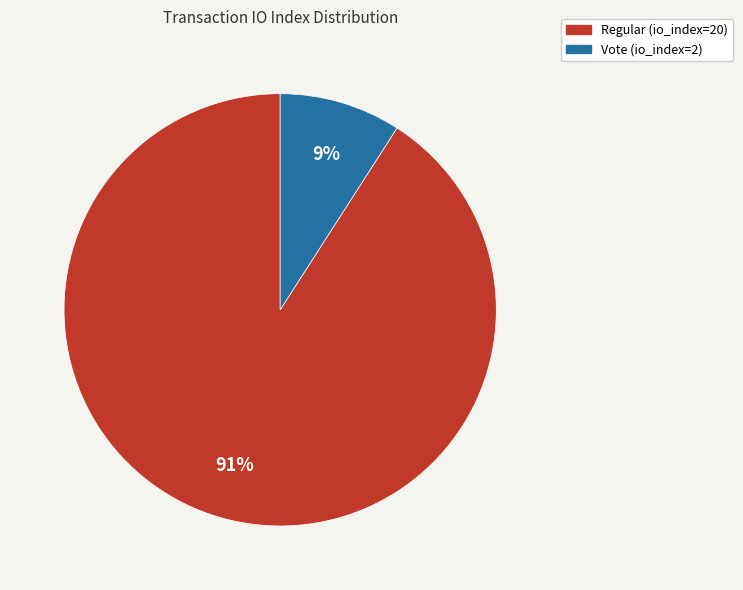

Rank the categories by value from lowest to highest.

Vote (io_index=2), Regular (io_index=20)